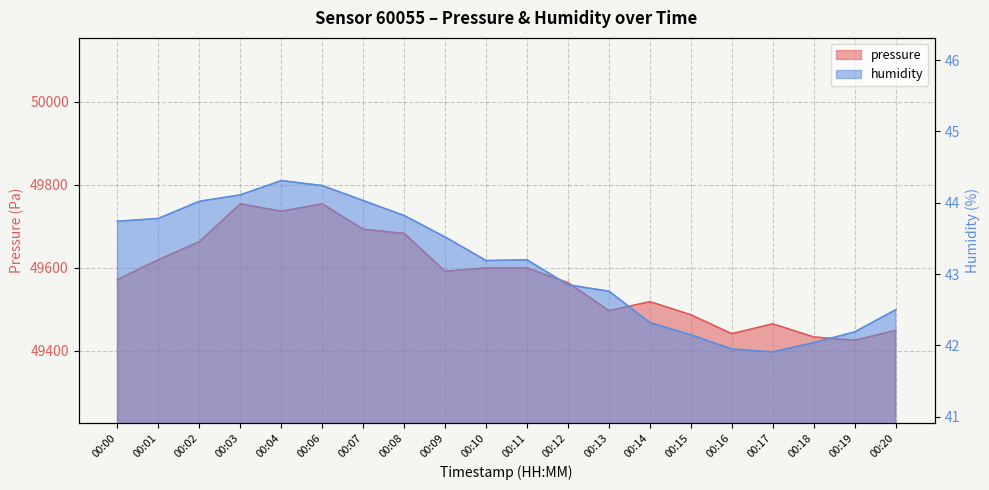

Which series has the largest range (max minus min)?

pressure